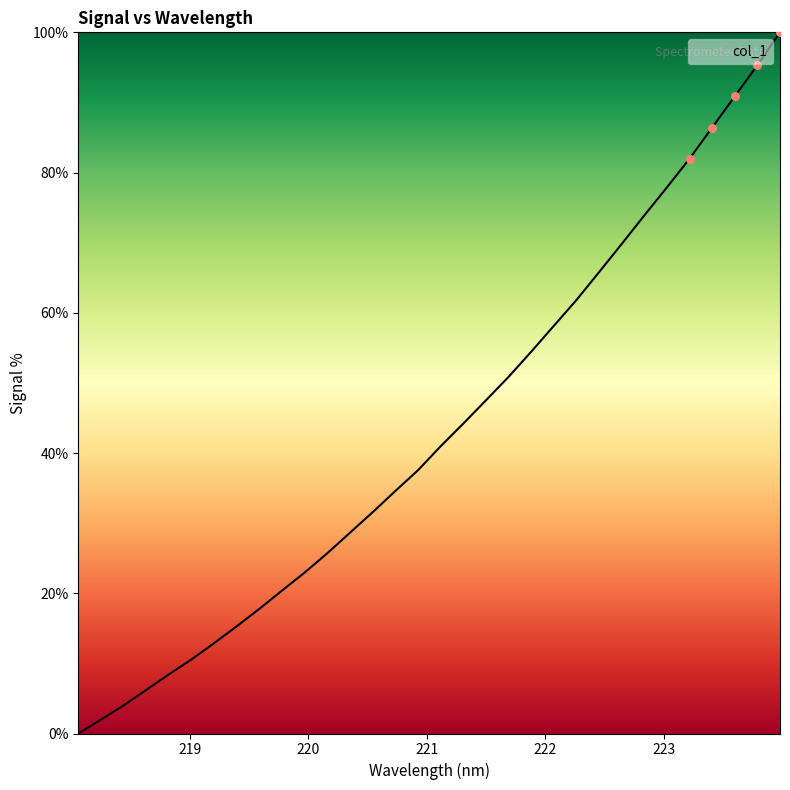

What is the greatest value displayed?

100.0